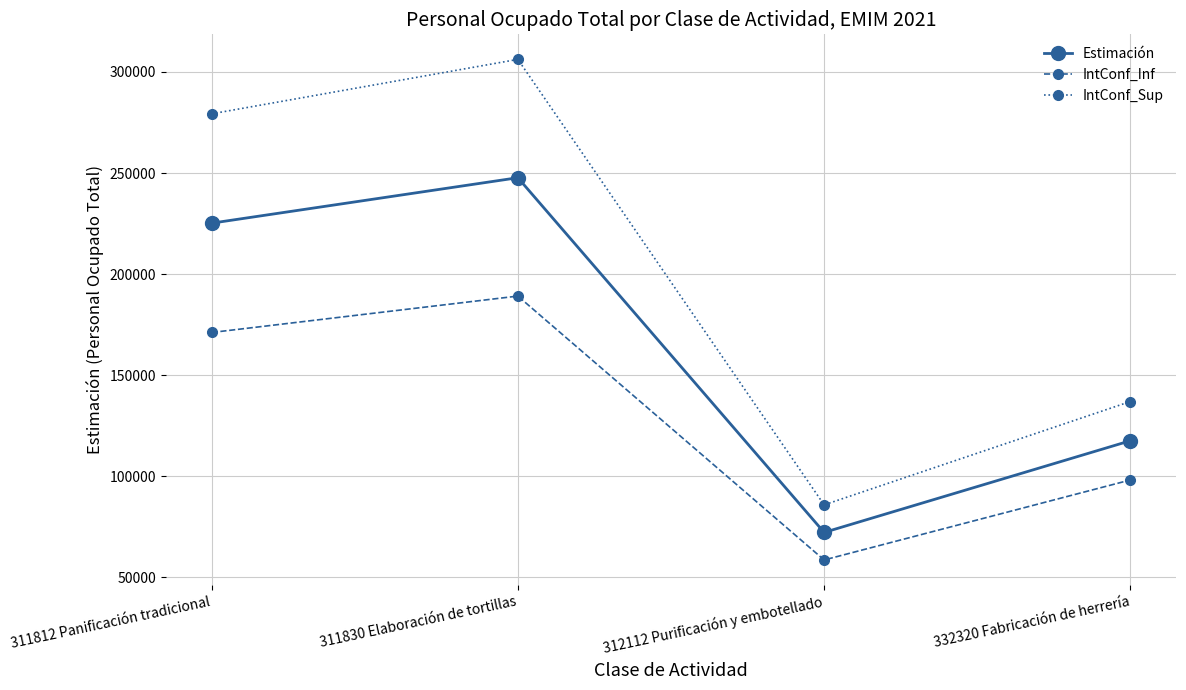

What are all the series names shown in the legend?

Estimación, IntConf_Inf, IntConf_Sup